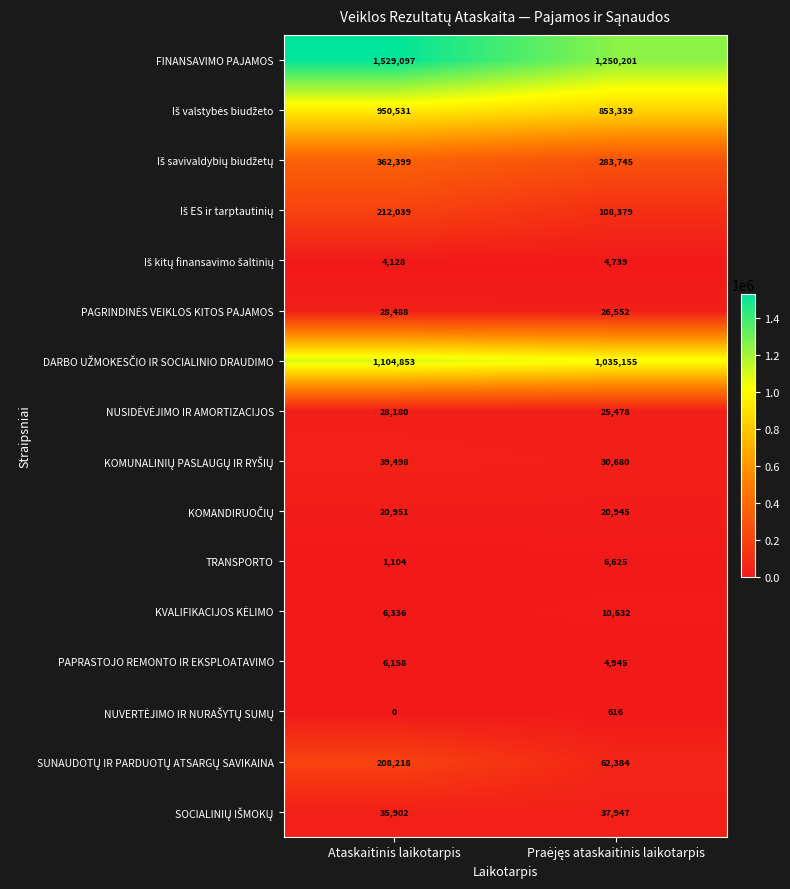

What is the sum of all FINANSAVIMO PAJAMOS values?

2779298